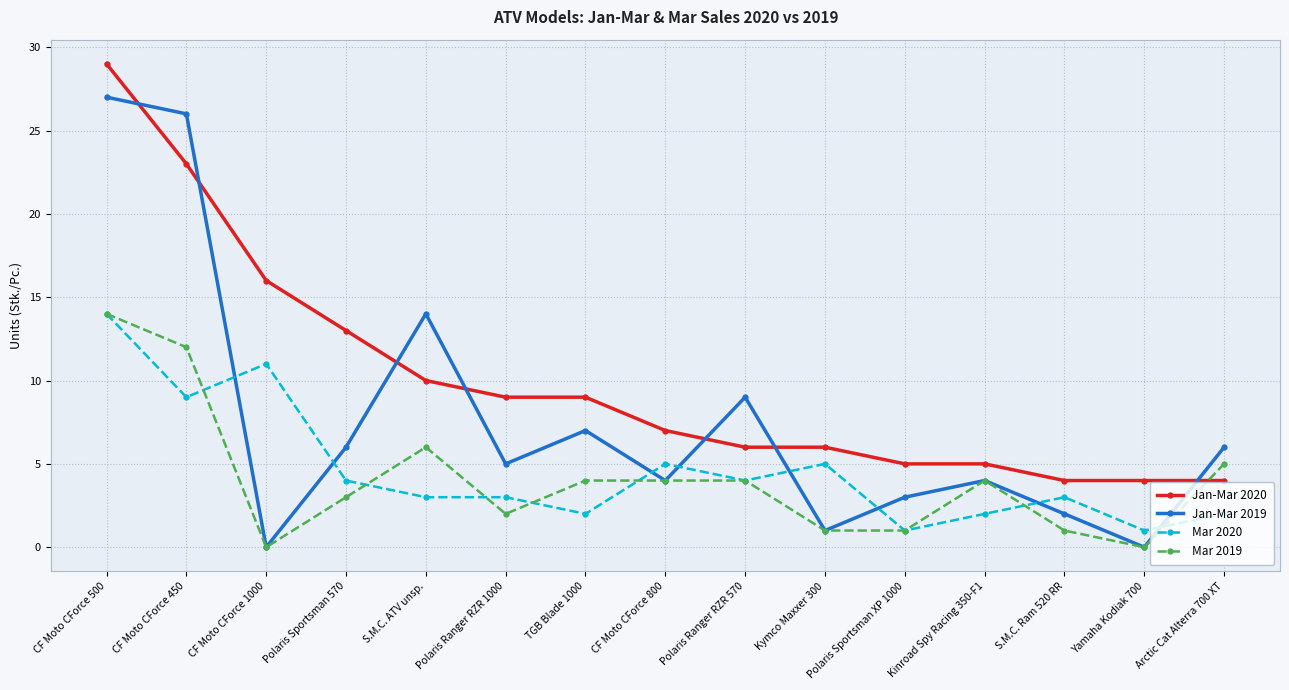

How many lines are shown in the chart?

4